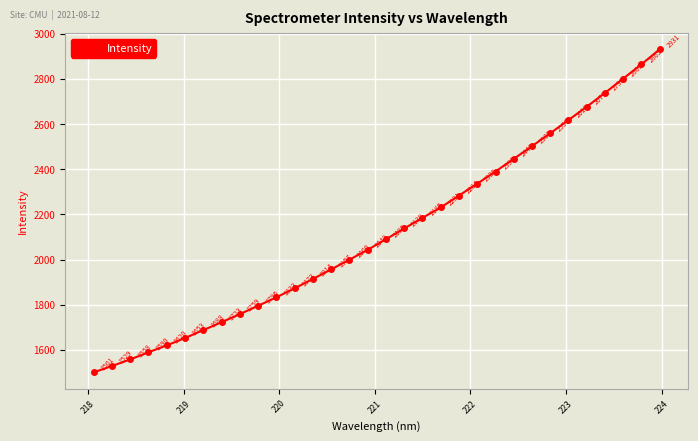

True or false: there are more than 0 points higher than both neighbors.

False